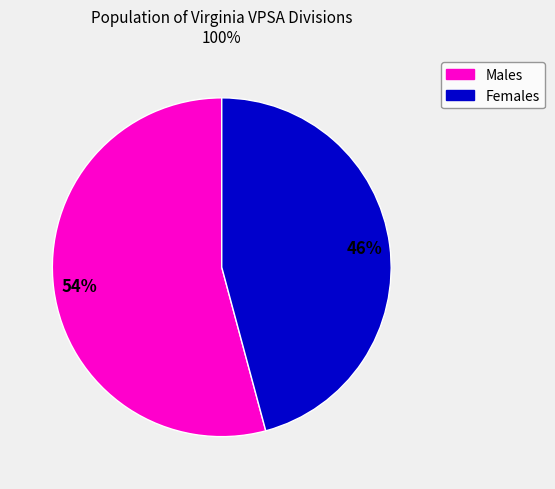

To the nearest percent, what is the average slice percentage?

50%